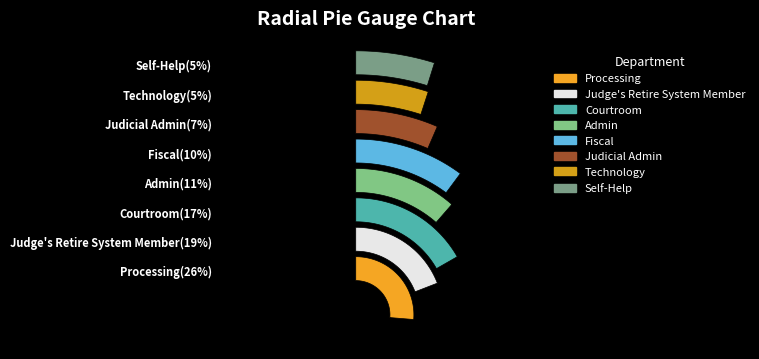

What is the ratio of the value at Admin to the value at Judicial Admin?

1.8